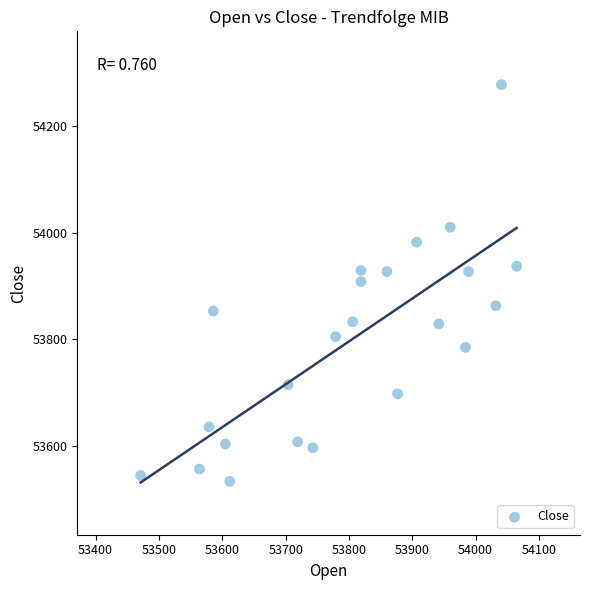

What is the range of X values (max minus min)?

594